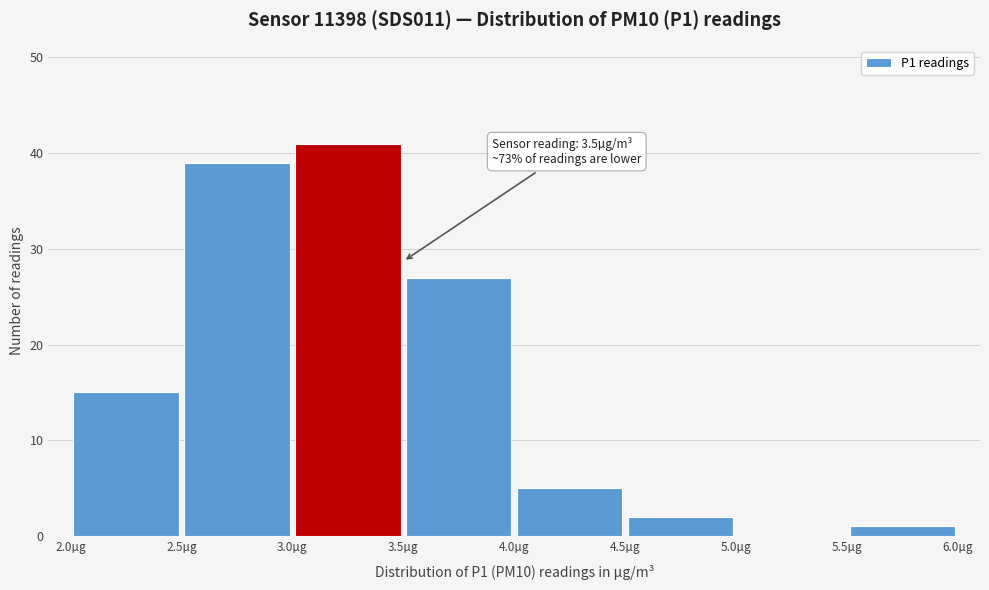

Over which range of the x-axis is the bar tallest?

3.0 to 3.5